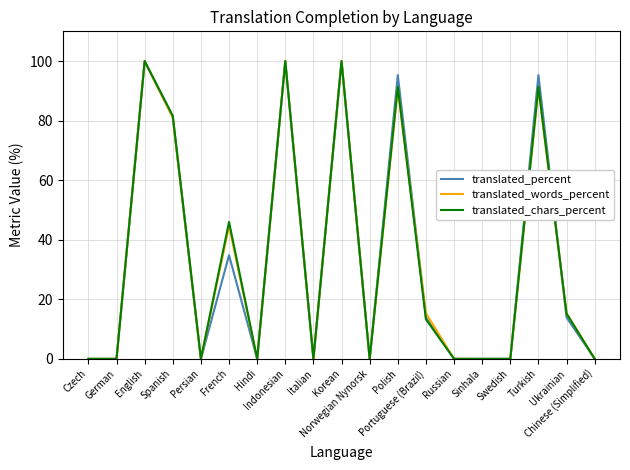

What is the greatest value displayed?

100.0